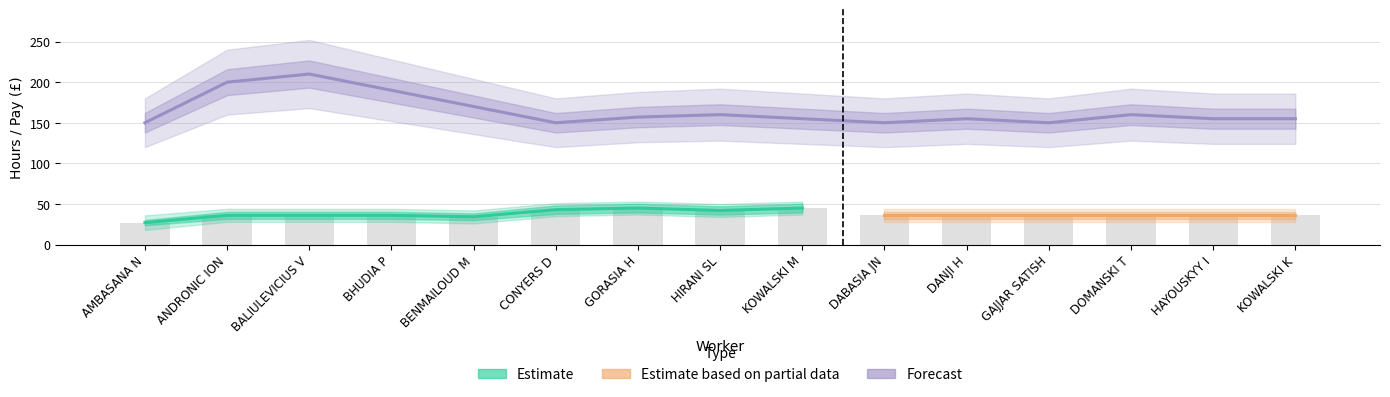

What is the sum of all Forecast values?

2107.0